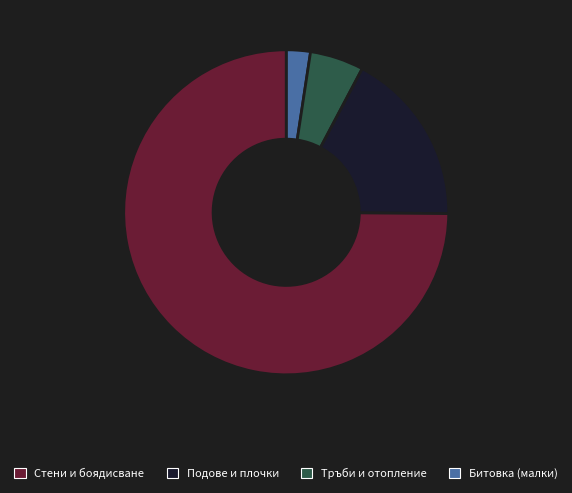

Does any single category account for the majority?

Yes